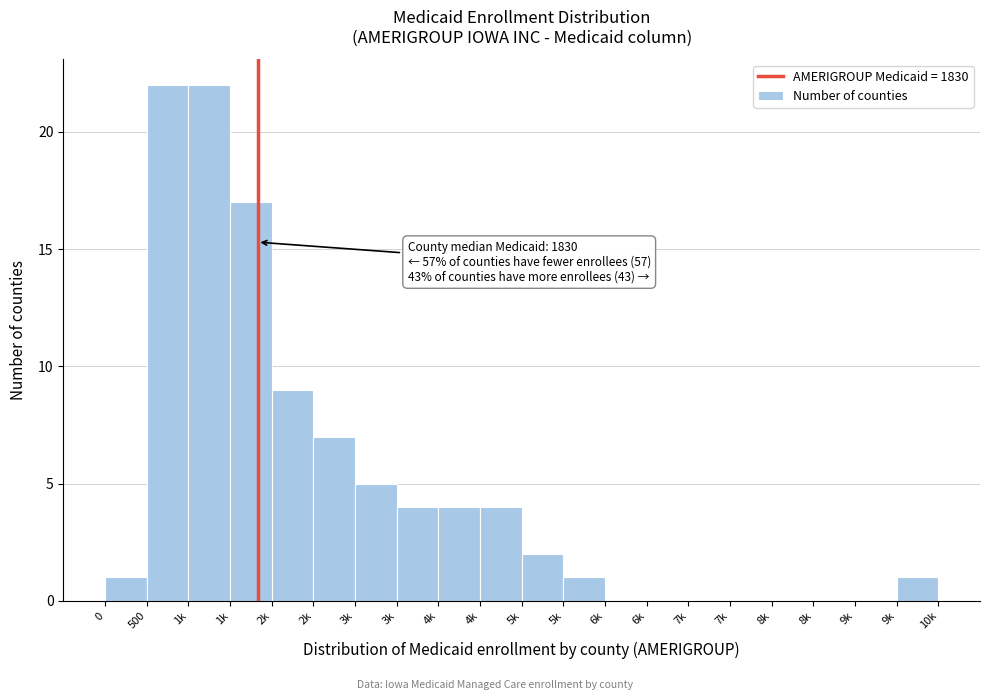

How many series are shown in this chart?

1